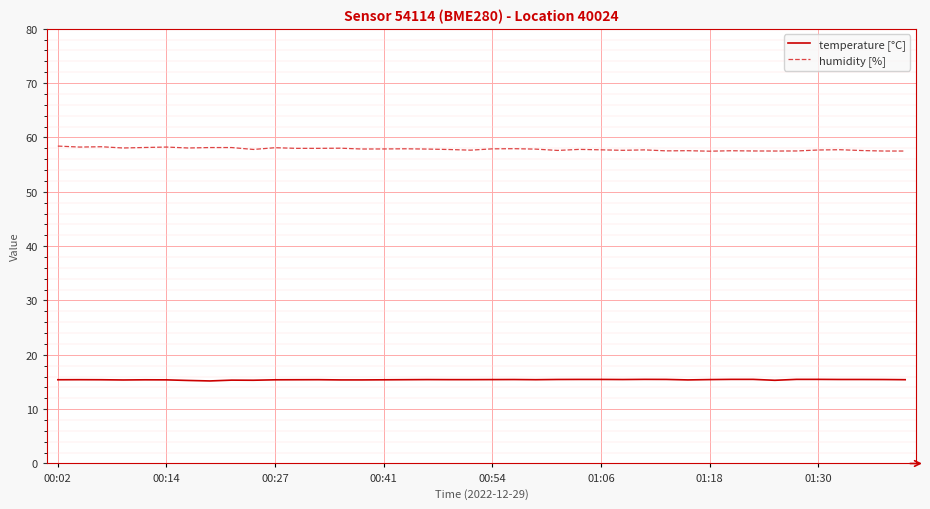

What is the minimum value for humidity [%]?

57.5